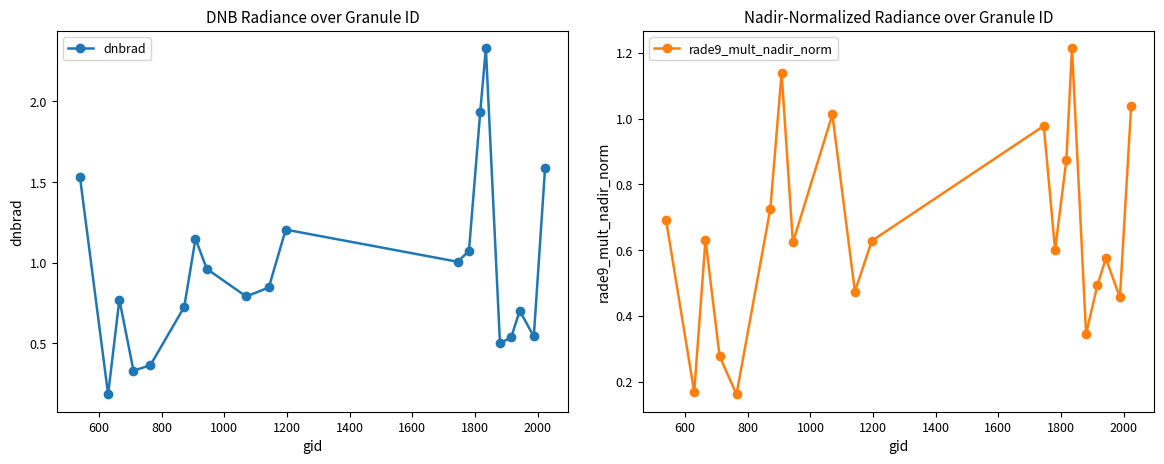

What is the maximum value for rade9_mult_nadir_norm?

1.2